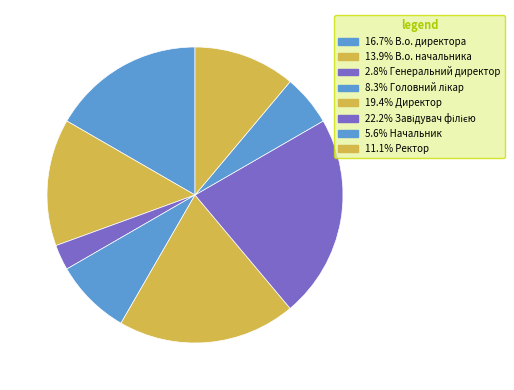

How many slices are in this pie chart?

8